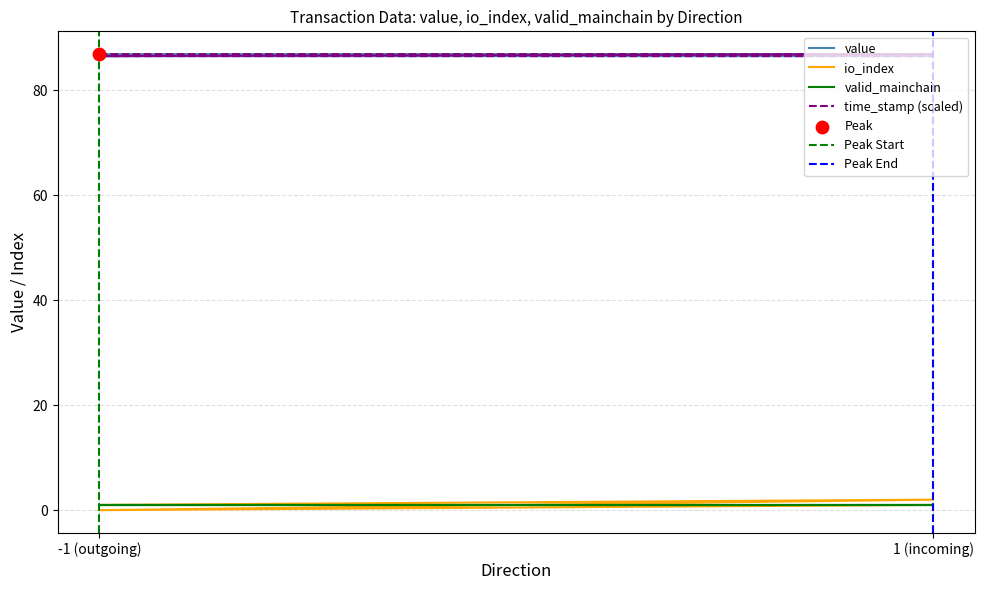

Which series has the largest total across all categories?

value